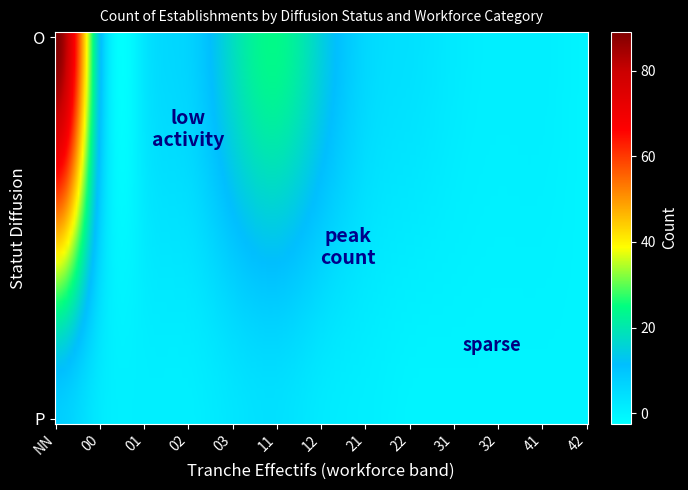

List the labels in order of value, smallest first.

O_42, P_22, P_31, P_32, P_41, P_42, O_32, O_41, P_01, P_02, P_21, O_31, P_00, P_12, O_01, P_03, O_22, P_11, O_21, O_02, P_NN, O_00, O_12, O_03, O_11, O_NN